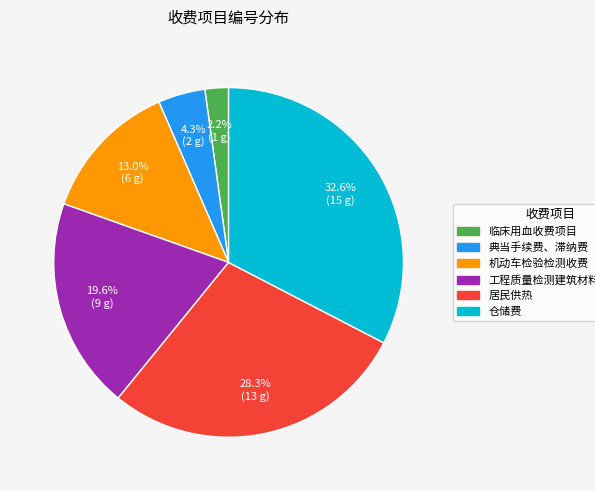

Rank the categories by value from lowest to highest.

临床用血收费项目, 典当手续费、滞纳费, 机动车检验检测收费, 工程质量检测建筑材料检验收费, 居民供热, 仓储费